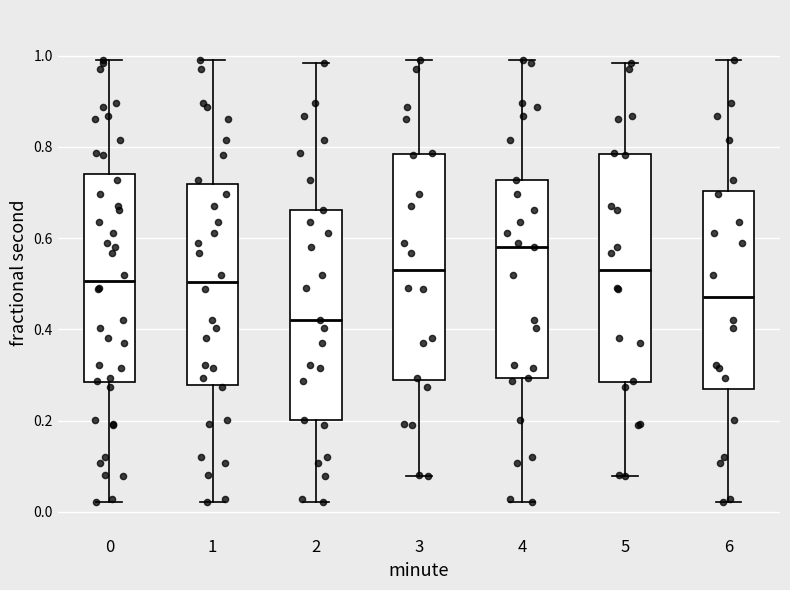

Reading left to right, transcribe this box plot: for each box, give where its median line is, the range the box spans, and where its two whiskers end, as read against the y-axis. The values are not printed on the chart, so give them approximately, as read against the axis.

0: median 0.50, box 0.28 to 0.74, whiskers 0.02 to 0.98
1: median 0.50, box 0.28 to 0.72, whiskers 0.02 to 0.98
2: median 0.42, box 0.20 to 0.66, whiskers 0.02 to 0.98
3: median 0.52, box 0.28 to 0.78, whiskers 0.08 to 0.98
4: median 0.58, box 0.30 to 0.72, whiskers 0.02 to 0.98
5: median 0.52, box 0.28 to 0.78, whiskers 0.08 to 0.98
6: median 0.48, box 0.28 to 0.70, whiskers 0.02 to 0.98